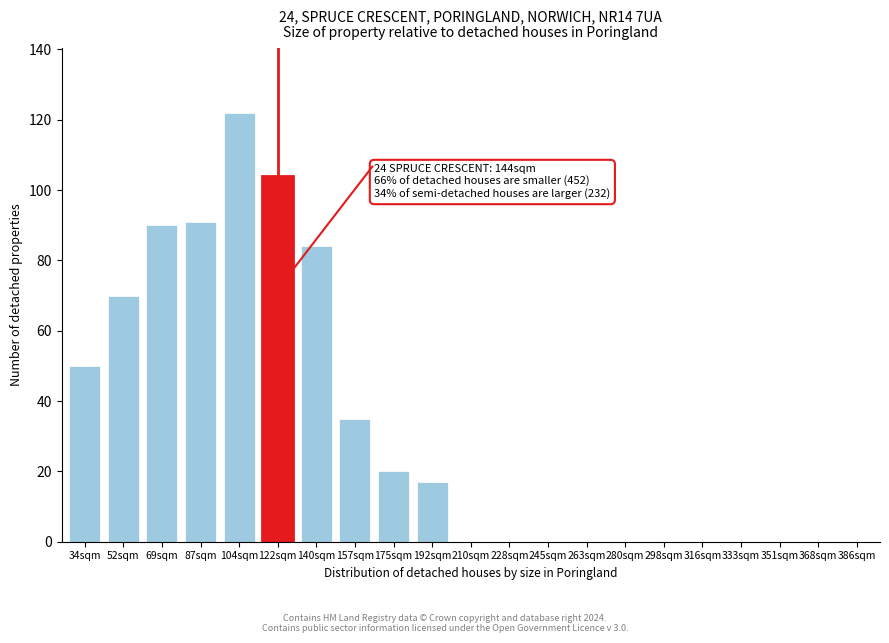

Reading left to right, extract all data points from this chart.

34sqm=50	52sqm=70	69sqm=90	87sqm=91	104sqm=122	122sqm=104	140sqm=84	157sqm=35	175sqm=20	192sqm=17	210sqm=0	228sqm=0	245sqm=0	263sqm=0	280sqm=0	298sqm=0	316sqm=0	333sqm=0	351sqm=0	368sqm=0	386sqm=0